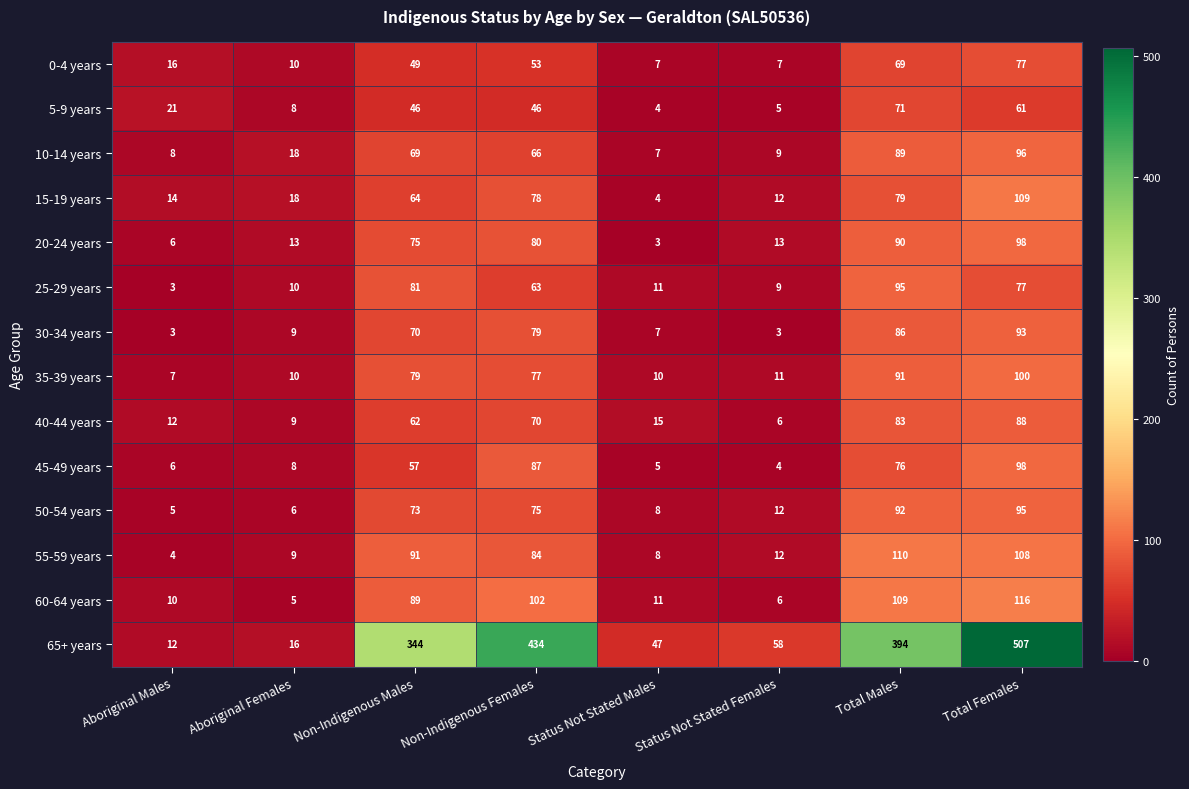

What is the spread (max minus min) of values at Total Females?

446